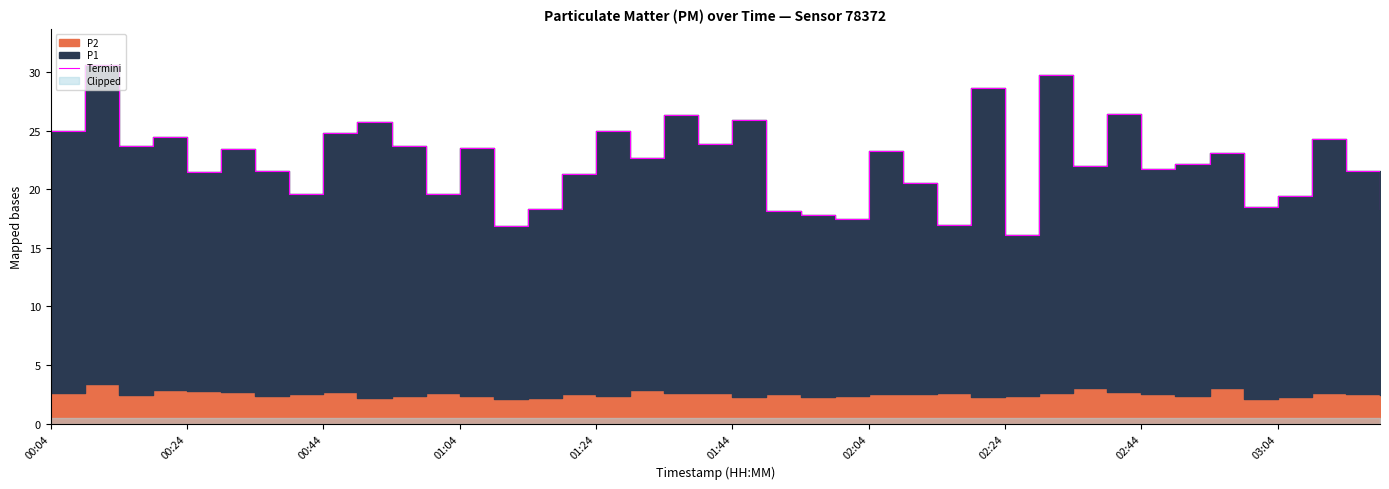

How many values are below 22?

18